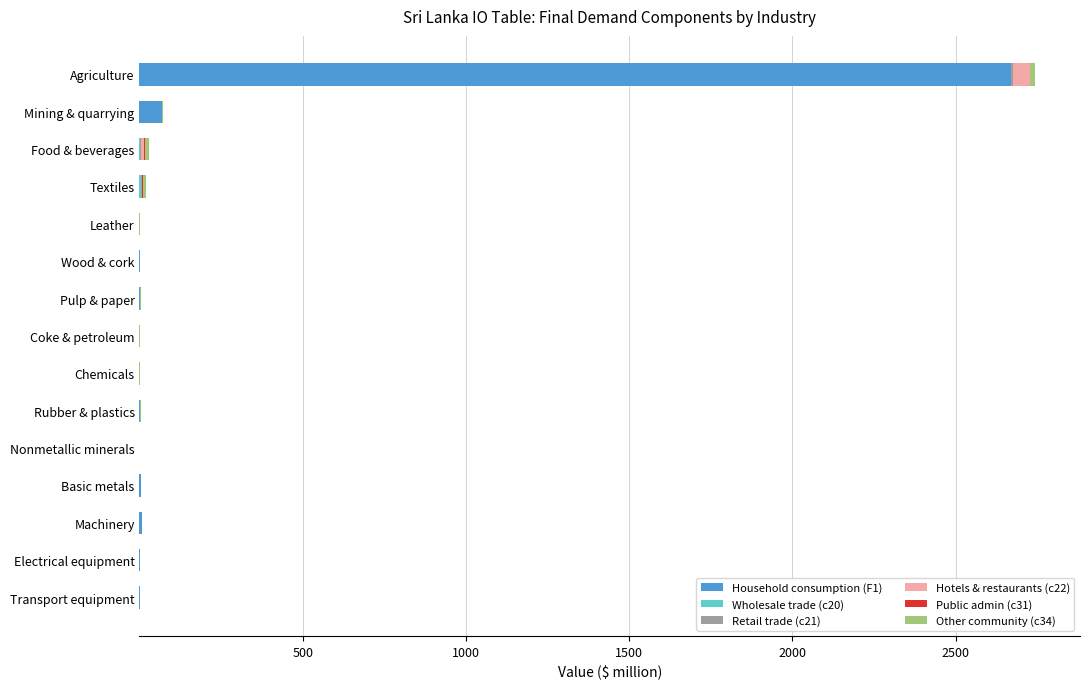

What is the maximum value for Household consumption (F1)?

2669.8